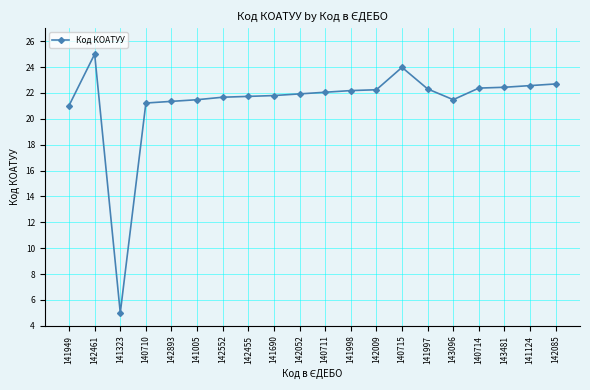

The value at 140714 is 30.1. True or false?

False